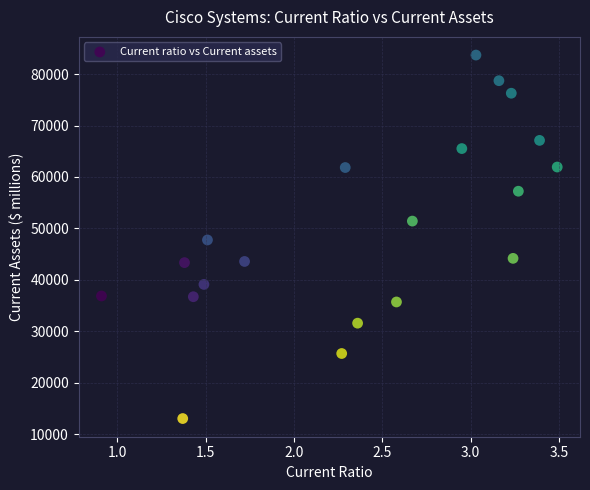

What is the range of Y values (max minus min)?

70672